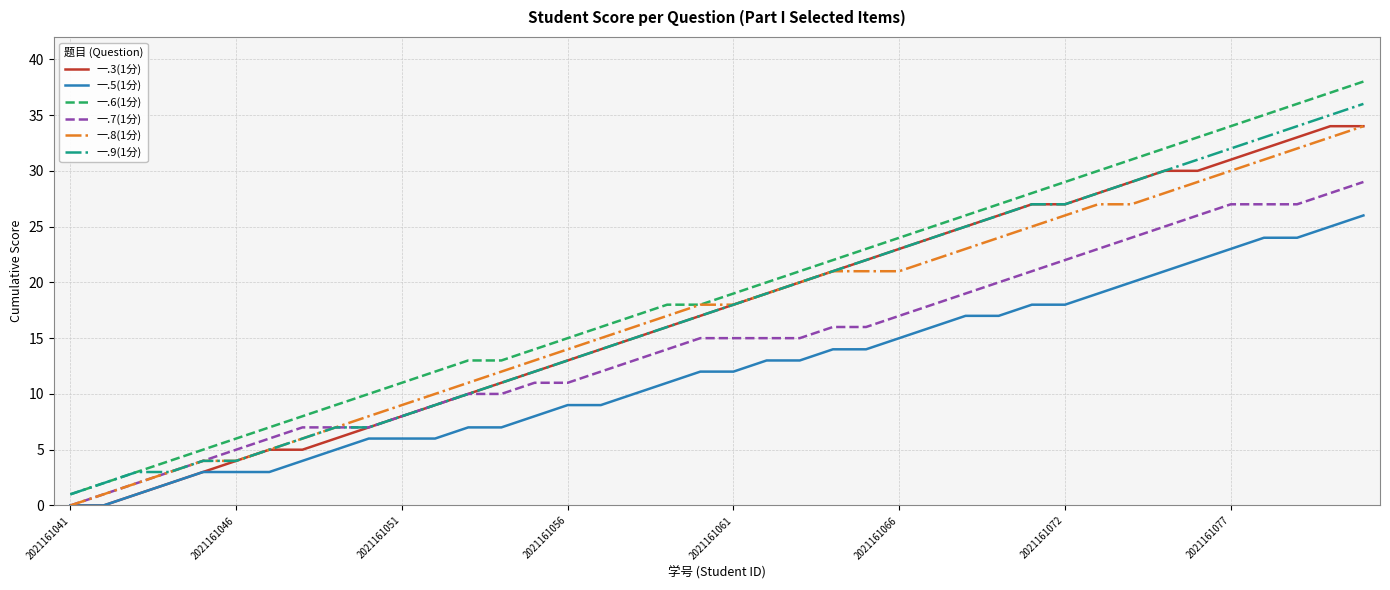

What is the maximum value shown in the chart?

38